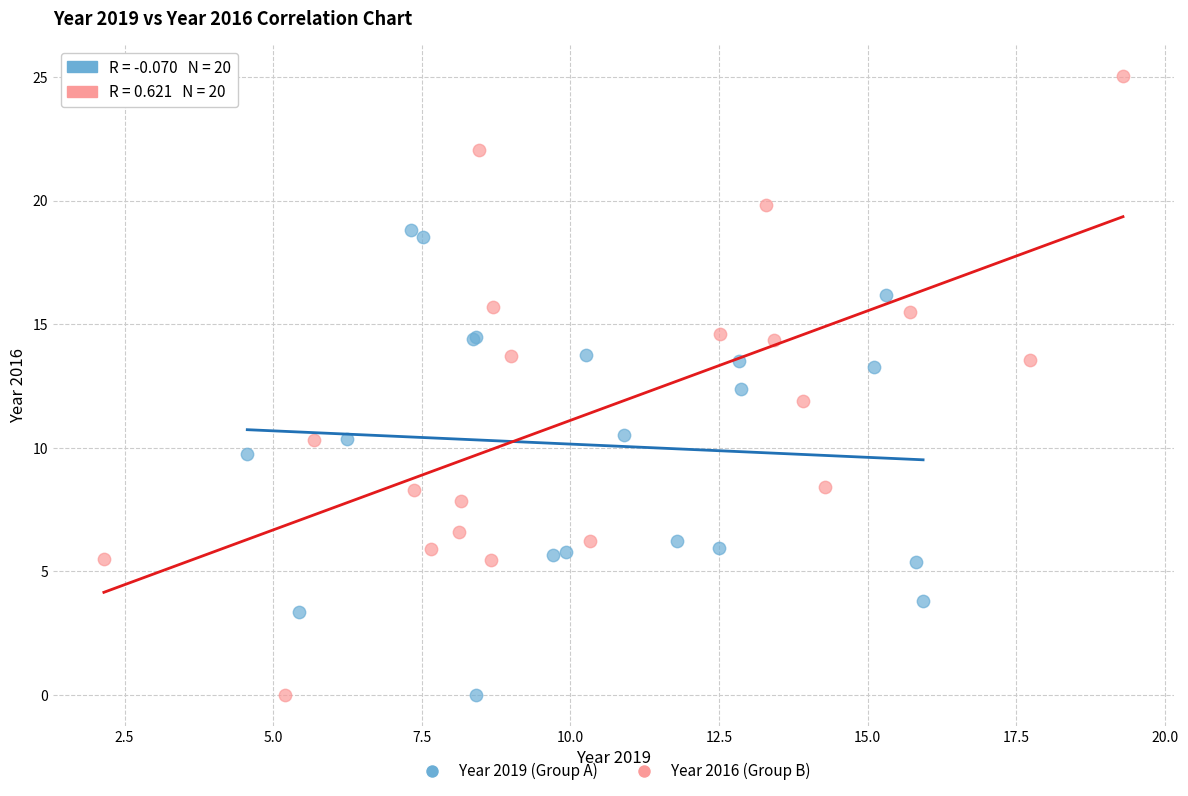

What are all the series names shown in the legend?

Year 2019 (Group A), Year 2016 (Group B)